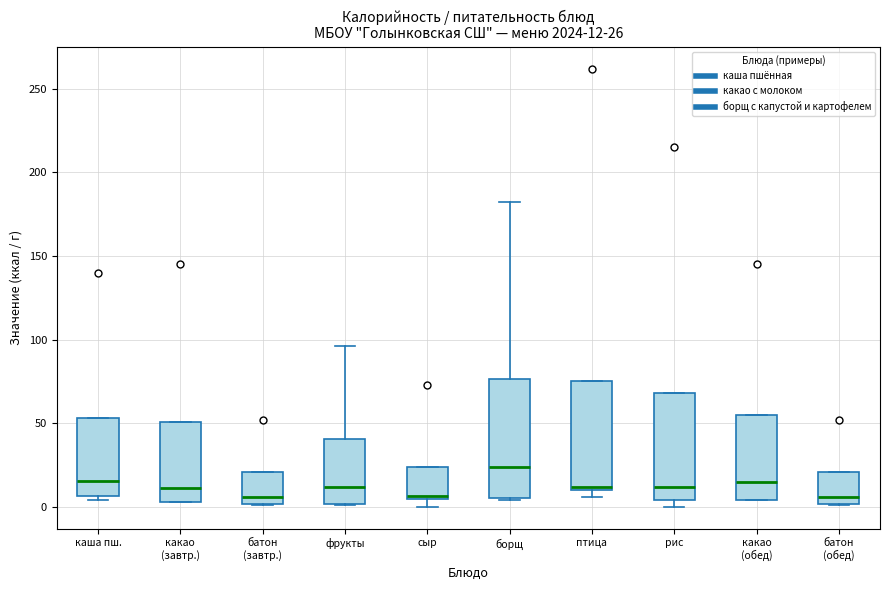

Comparing the boxes themselves (not the whiskers), which one is the tallest?

борщ